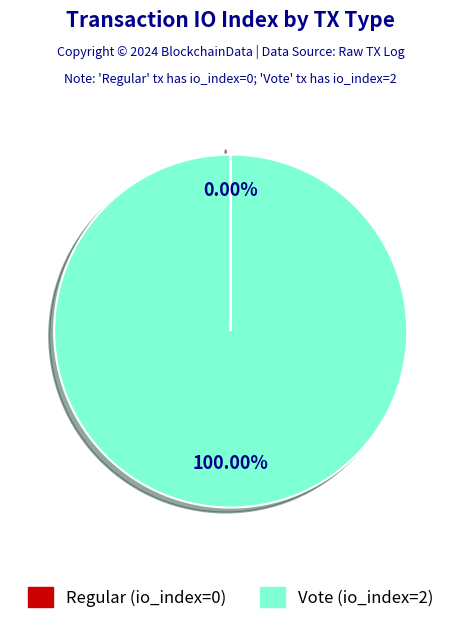

What is the largest slice in the pie chart?

Vote